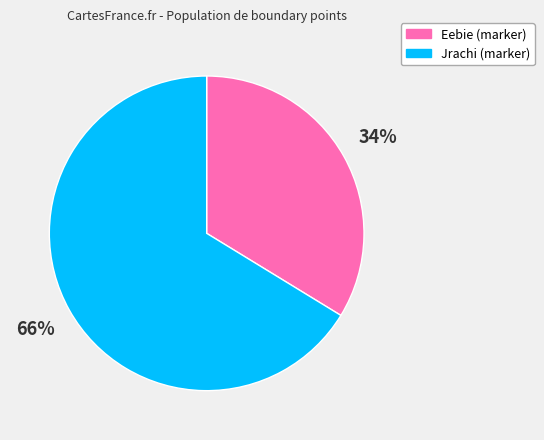

Is there a majority slice in this chart?

Yes